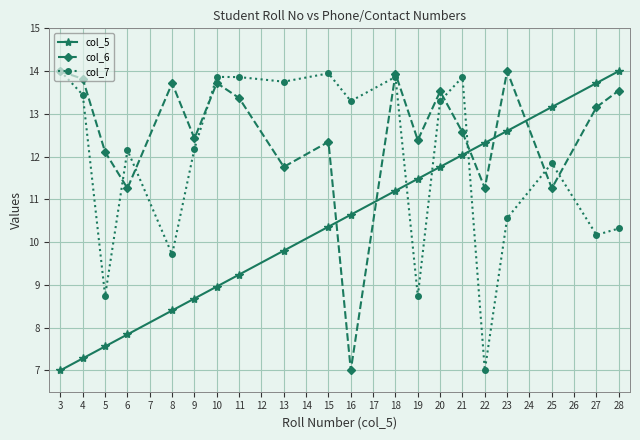

What is the difference between the highest and lowest values at 9?

3.7